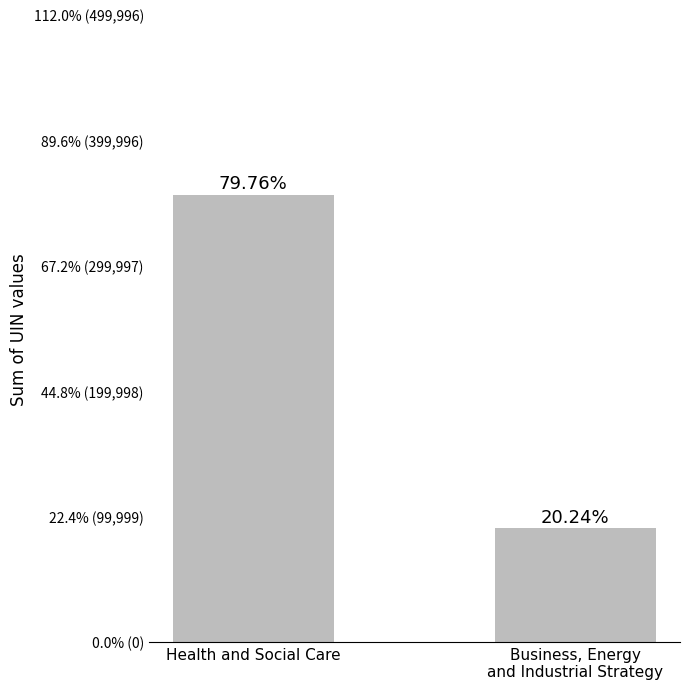

Does the chart contain any negative values?

No